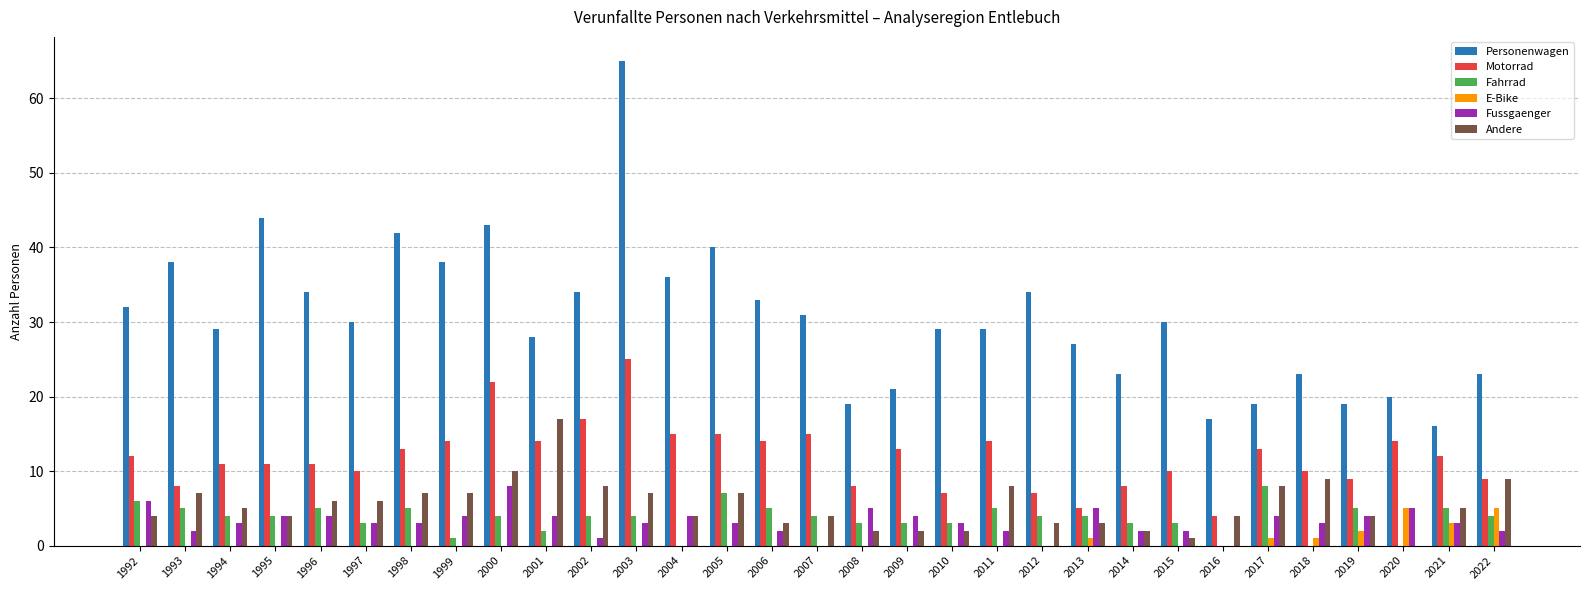

What is the highest value of the Fahrrad series?

8